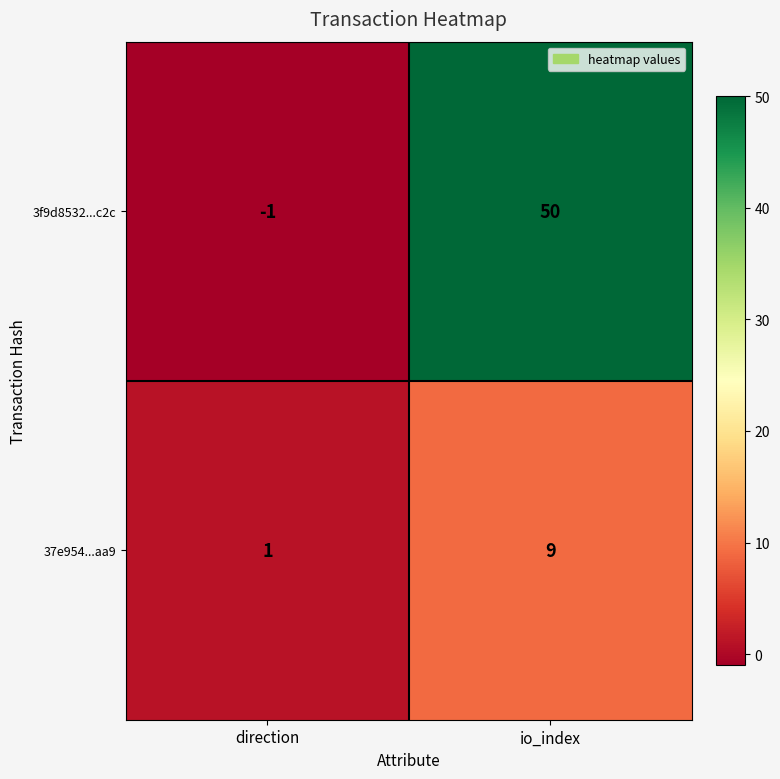

List the series in order of their peak value, highest first.

3f9d8532...c2c, 37e954...aa9